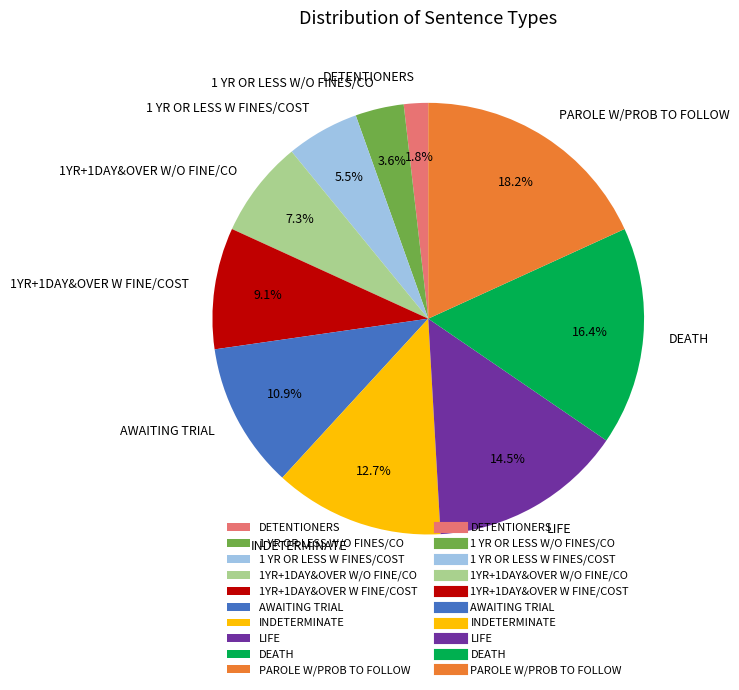

How much of the chart is everything except DEATH?

83.6%